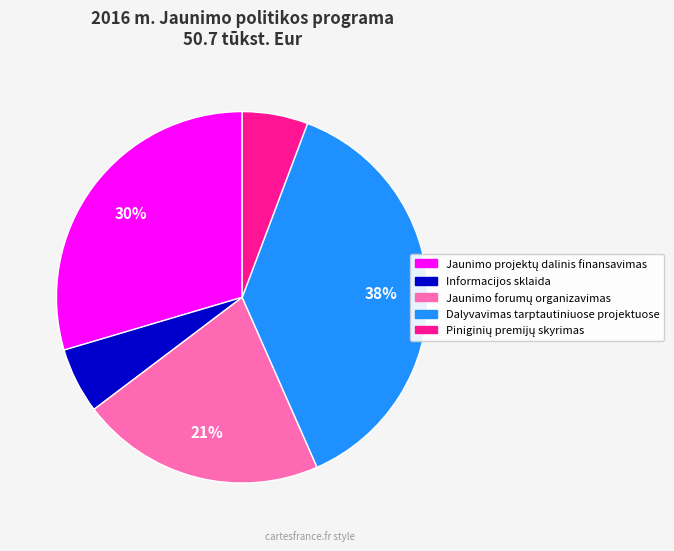

What percentage is the Informacijos sklaida slice, to the nearest percent?

6%